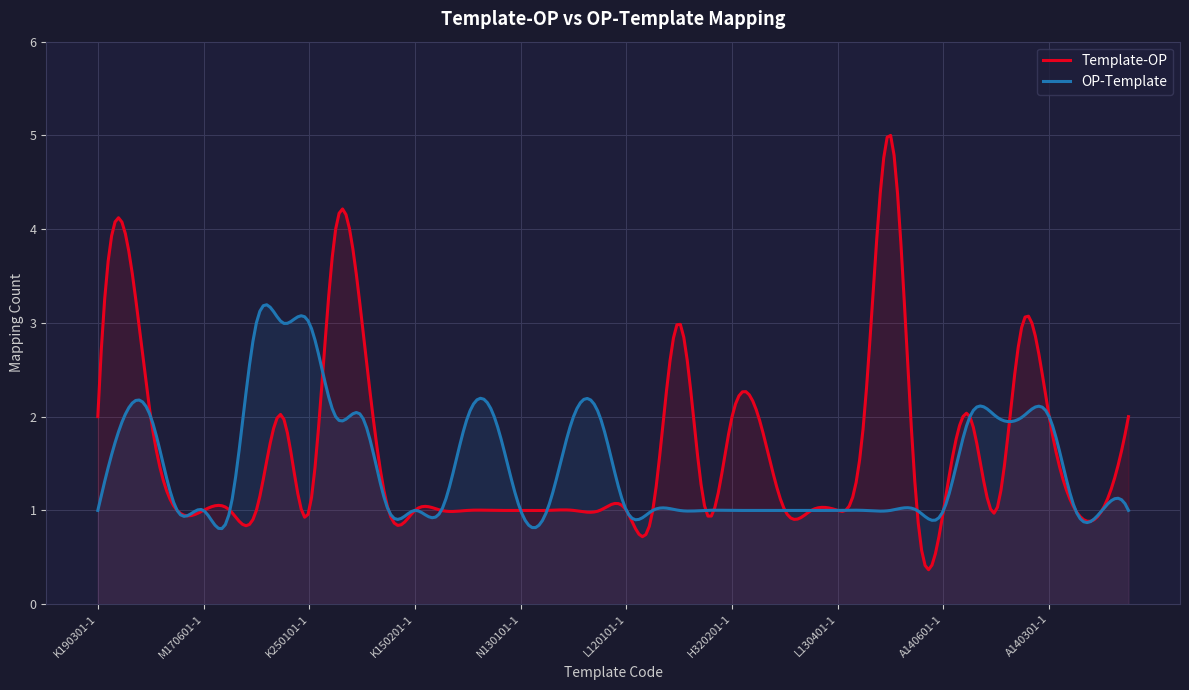

What is the difference between the Template-OP values at K140101-1 and G140301-1?

1